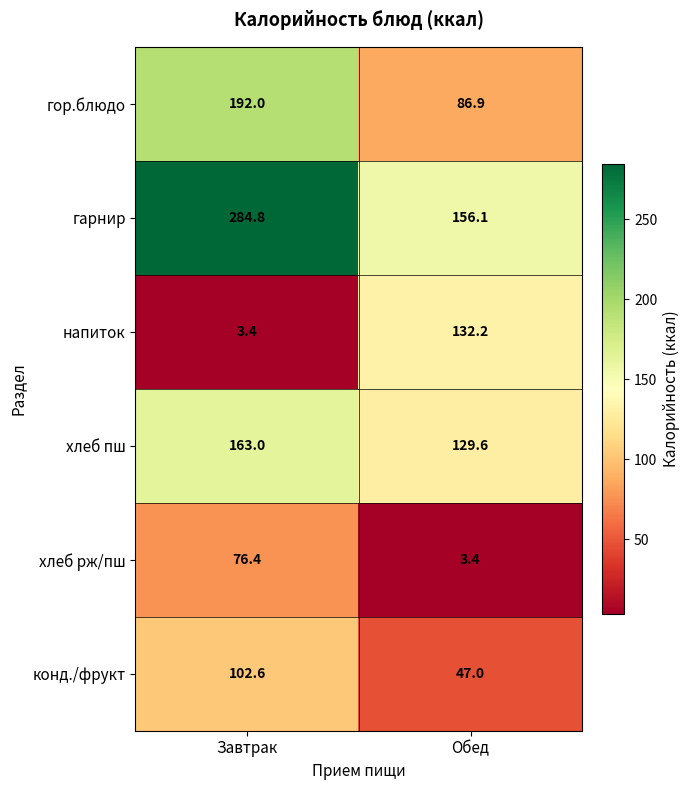

Reading left to right, transcribe all the data shown in this chart.

гор.блюдо: 192.0	86.9
гарнир: 284.8	156.1
напиток: 3.4	132.2
хлеб пш: 163.0	129.6
хлеб рж/пш: 76.4	3.4
конд./фрукт: 102.6	47.0